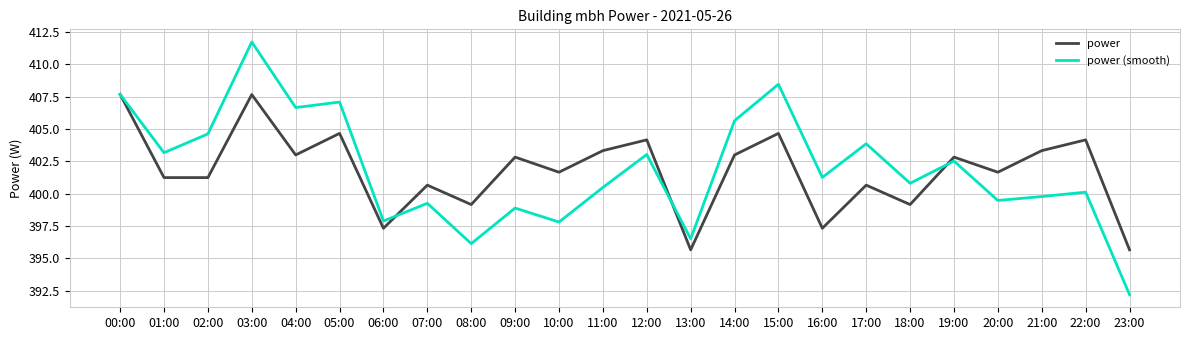

What is the difference between the maximum and minimum values in the power (smooth) series?

19.5